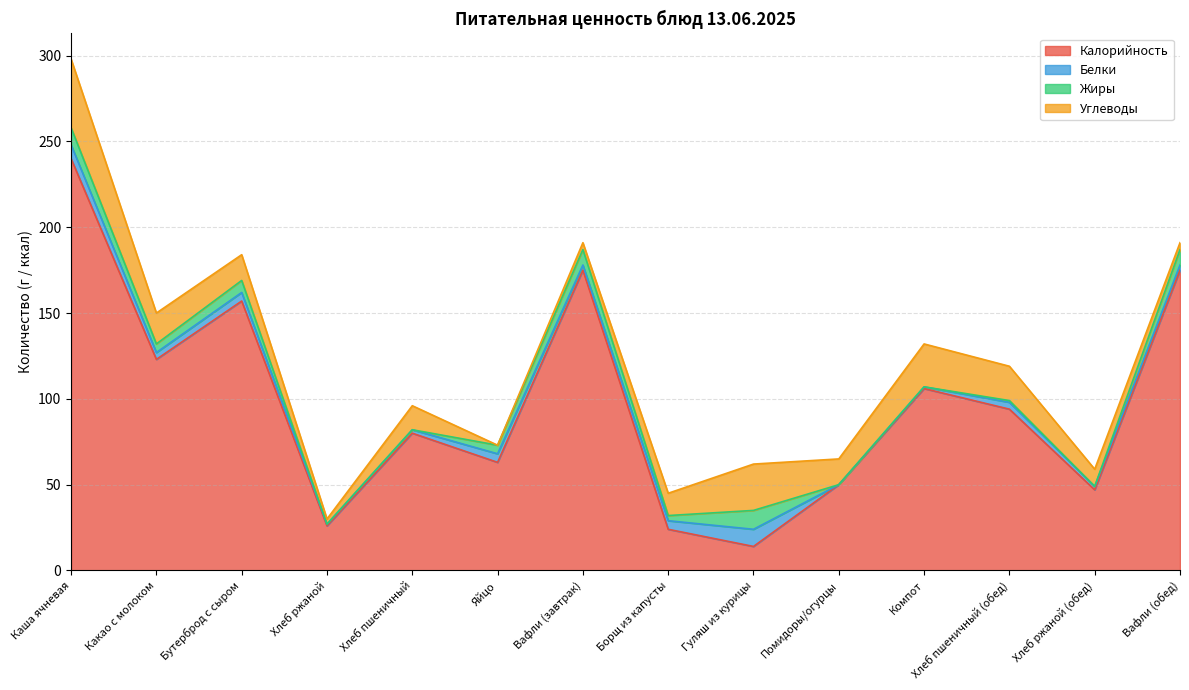

Rank the series by their maximum value, from highest to lowest.

Калорийность, Углеводы, Жиры, Белки